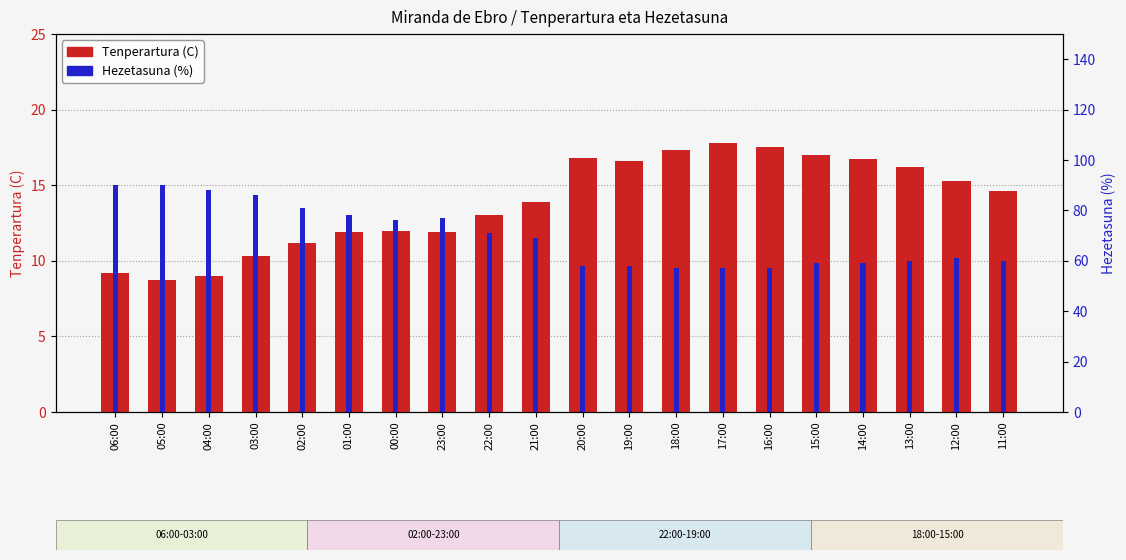

The Tenperartura (C) series shows 10.7 at 14:00. True or false?

False